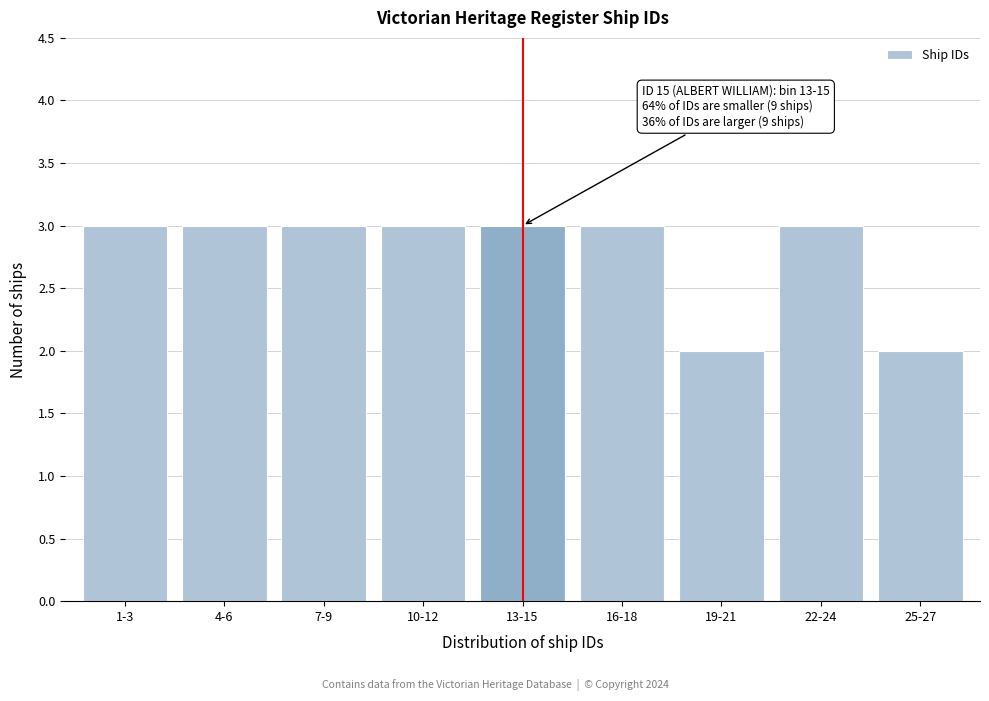

Reading right to left, what are all the values shown in this chart?

25-27=2	22-24=3	19-21=2	16-18=3	13-15=3	10-12=3	7-9=3	4-6=3	1-3=3